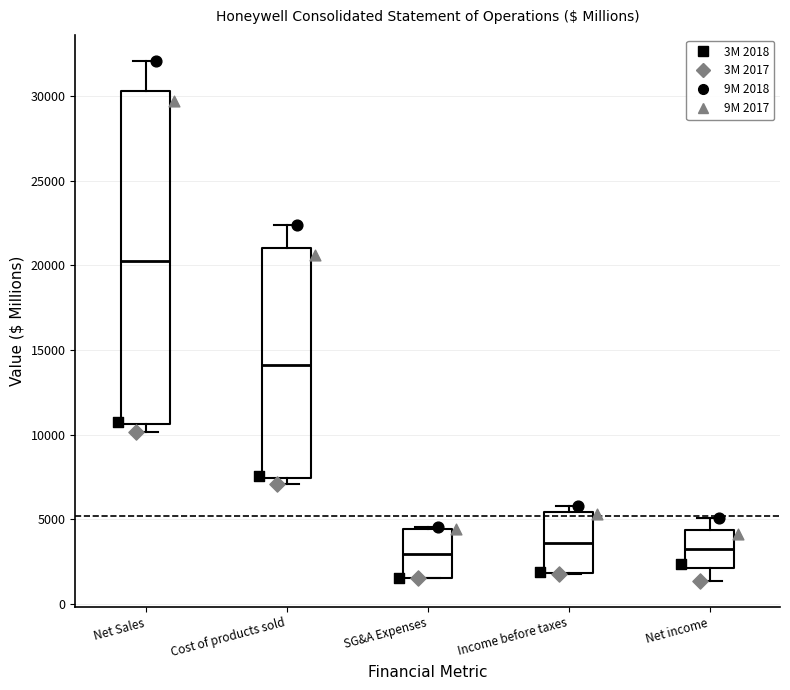

Reading left to right, read every box against the y-axis: the position of its median line, the range the box covers, and the ends of its whiskers. The values are not printed on the chart, so give them approximately, as read against the axis.

Net Sales: median 20000, box 10500 to 30500, whiskers 10000 to 32000
Cost of products sold: median 14000, box 7500 to 21000, whiskers 7000 to 22500
SG&A Expenses: median 3000, box 1500 to 4500, whiskers 1500 to 4500
Income before taxes: median 3500, box 2000 to 5500, whiskers 2000 to 6000
Net income: median 3000, box 2000 to 4500, whiskers 1500 to 5000